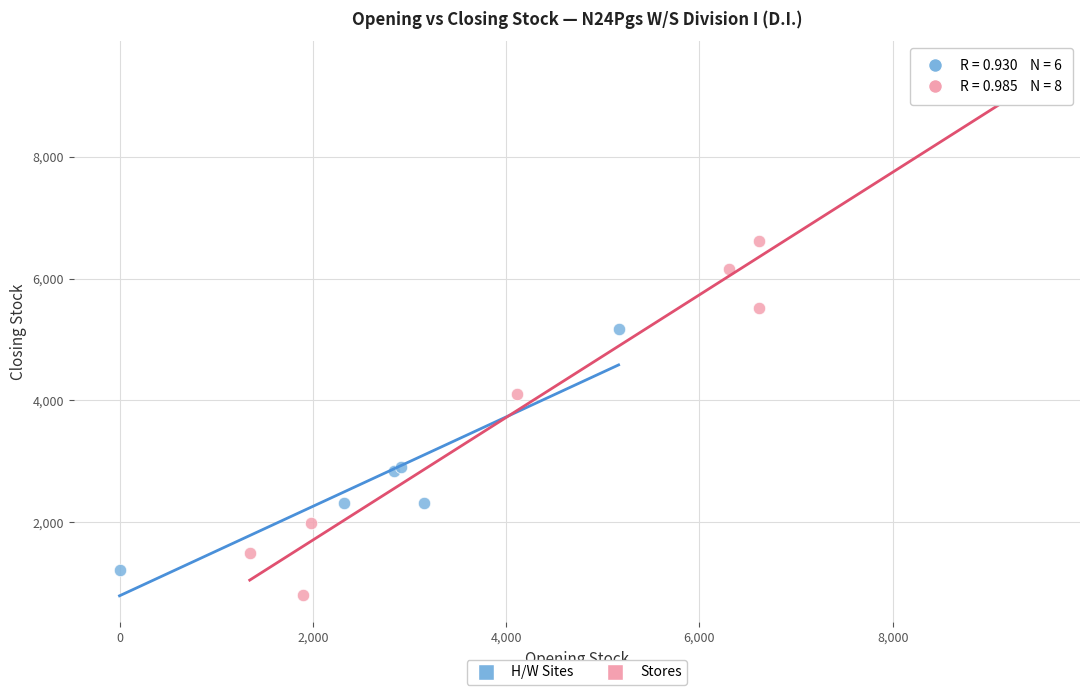

Which series has the largest Y range (max minus min)?

Stores